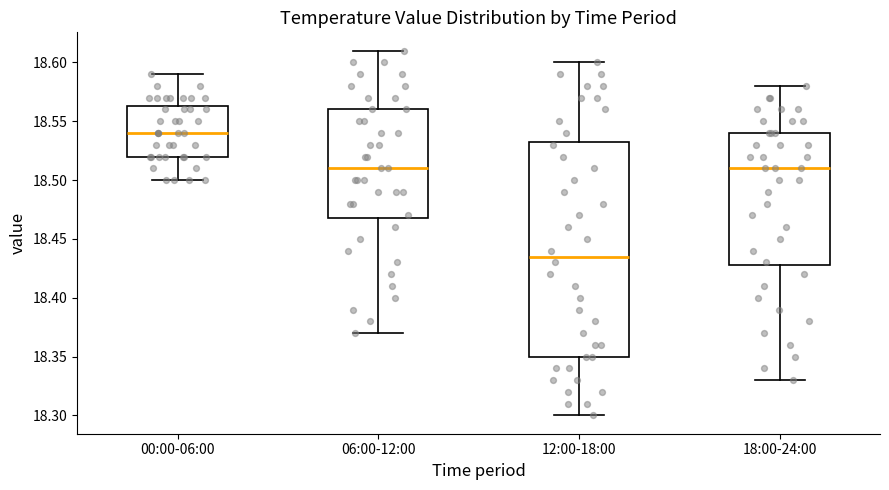

Which box has the highest median line?

00:00-06:00